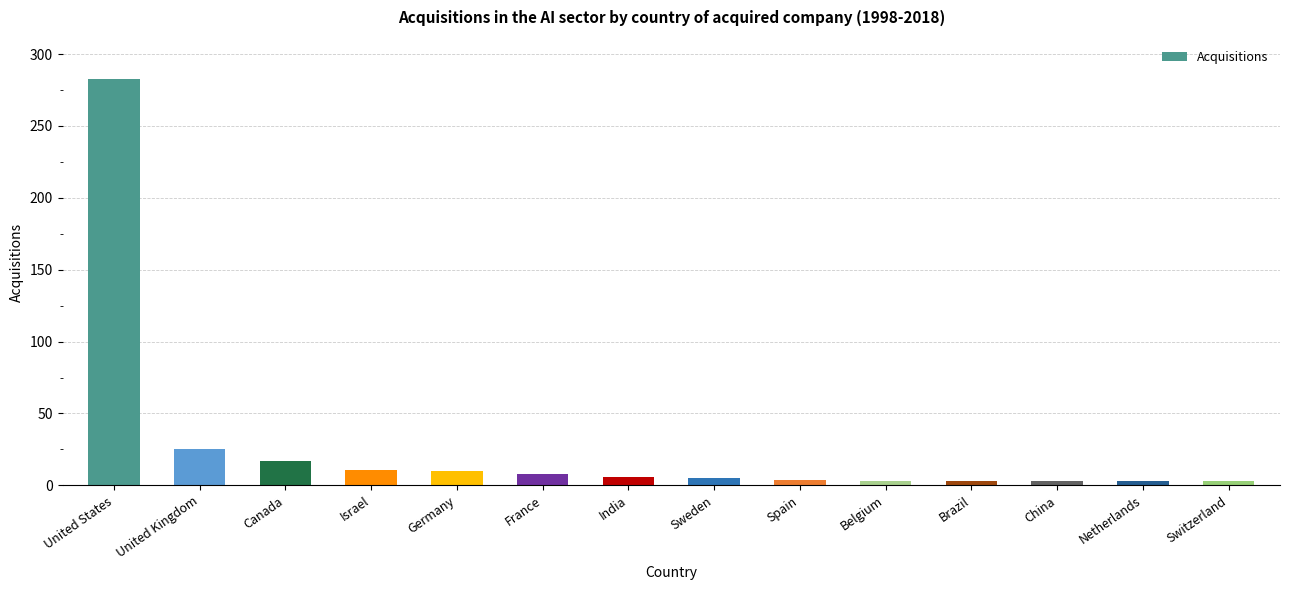

How many series are shown in this chart?

1